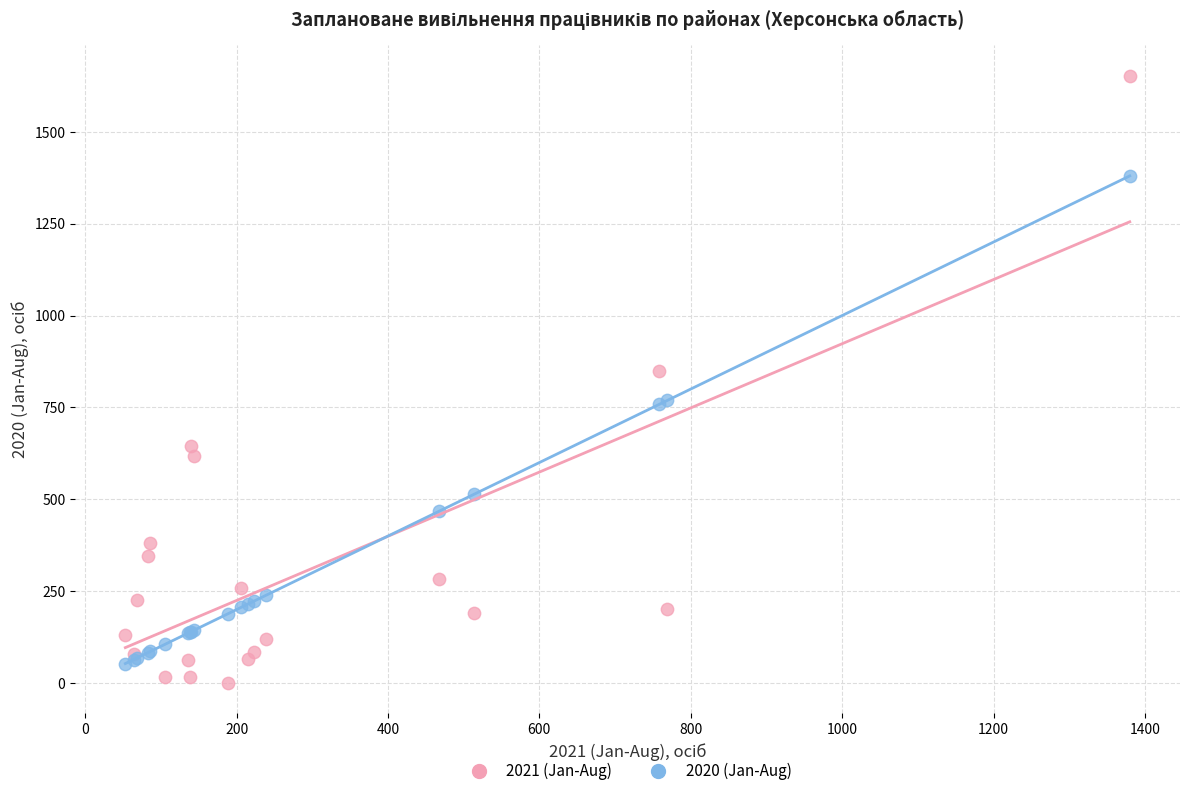

Across all series, what Y value is closest to 826?

849